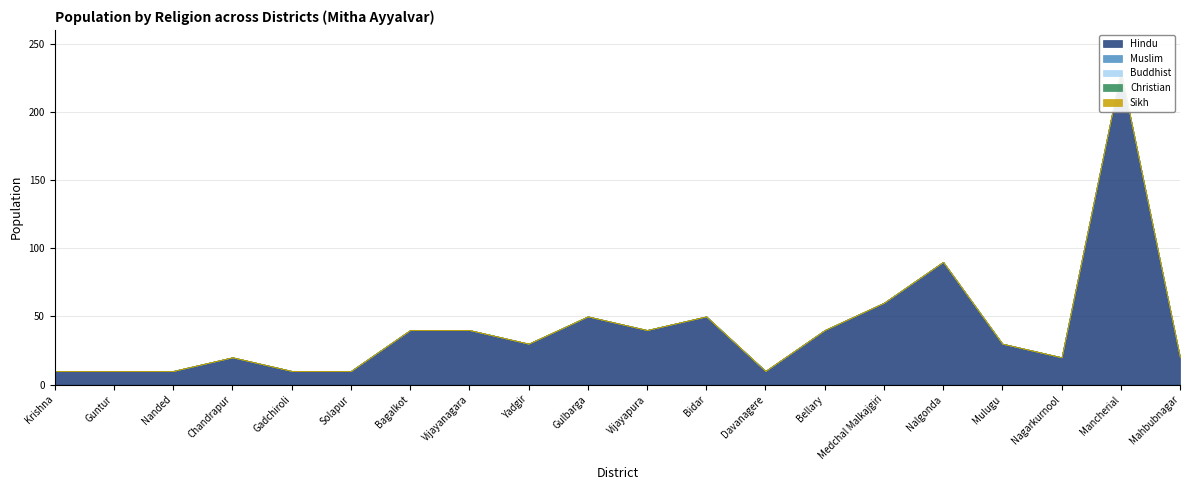

What are all the series names shown in the legend?

Hindu, Muslim, Buddhist, Christian, Sikh